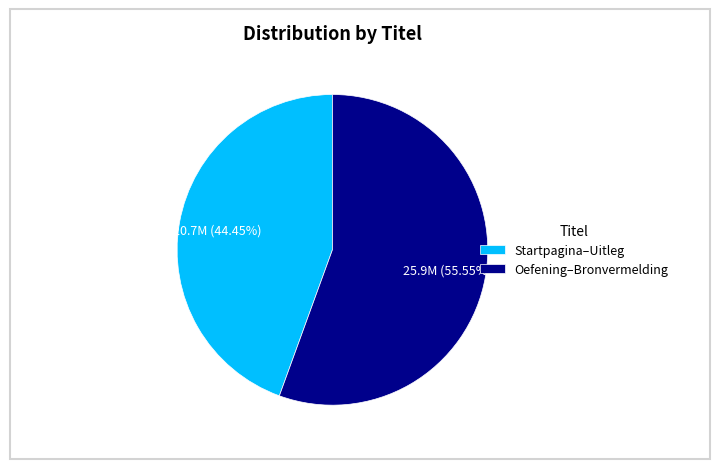

How many segments does this pie chart have?

2